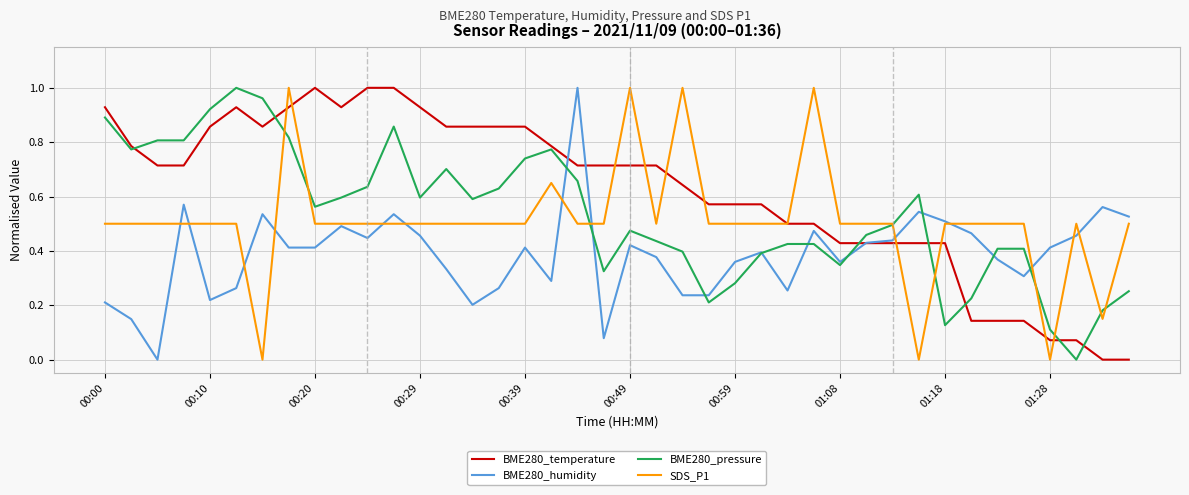

Which series has the largest total across all categories?

BME280_temperature